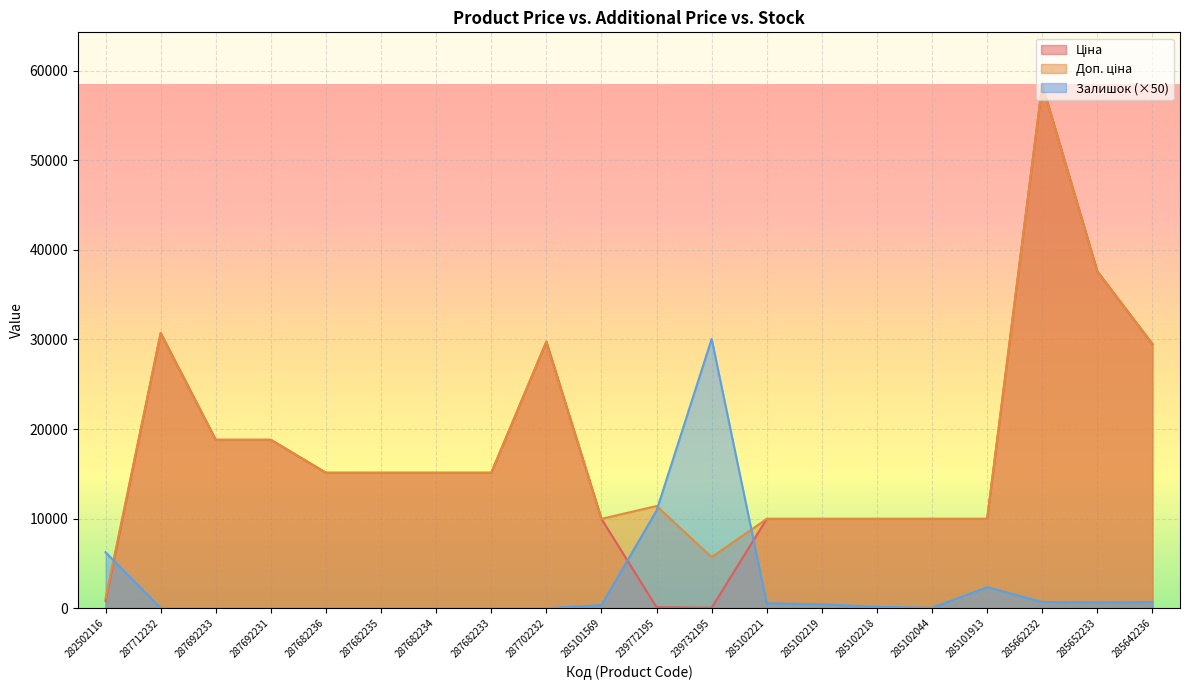

What is the highest value of the Залишок series?

30050.0